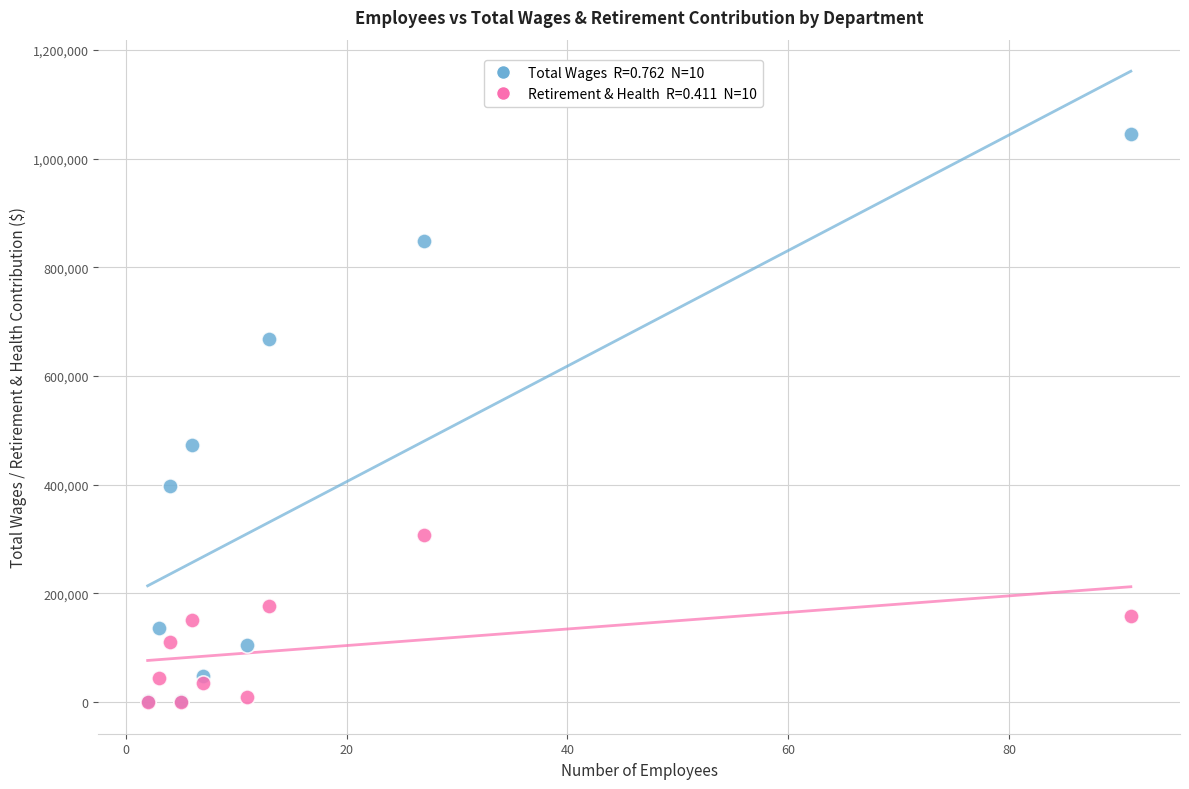

Across all series, what Y value is closest to 522380?

472448